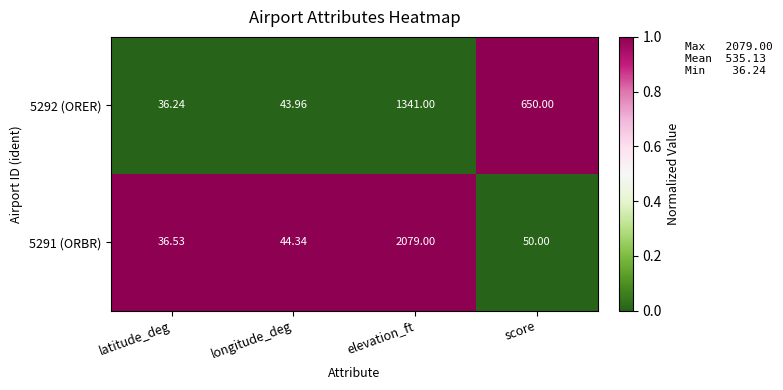

At which label does 5291 (ORBR) first exceed 50?

elevation_ft